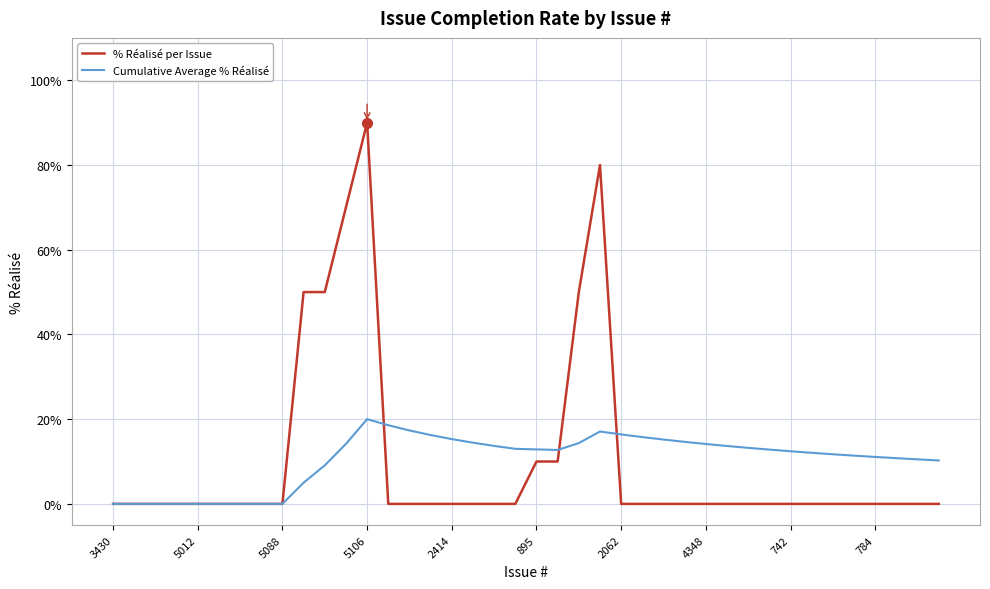

List the series in order of their peak value, lowest first.

Cumulative Average % Réalisé, % Réalisé per Issue